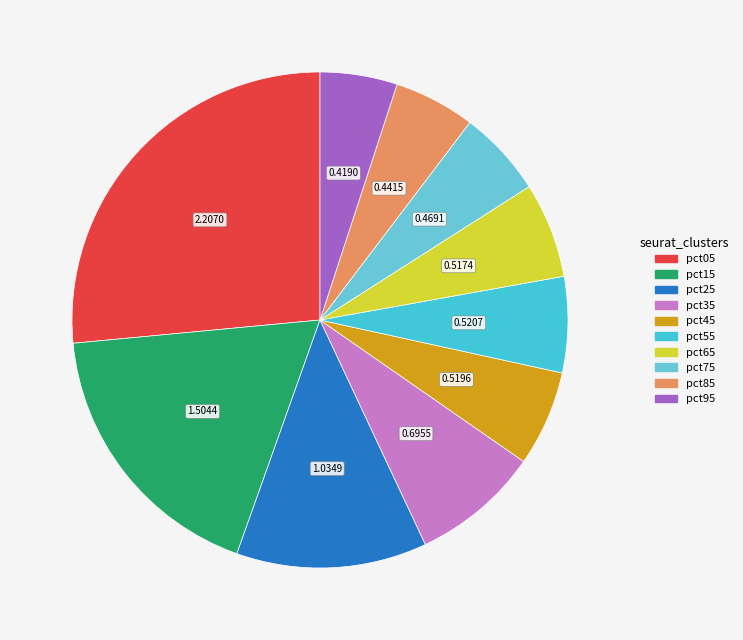

Is pct15 the majority of the pie?

No